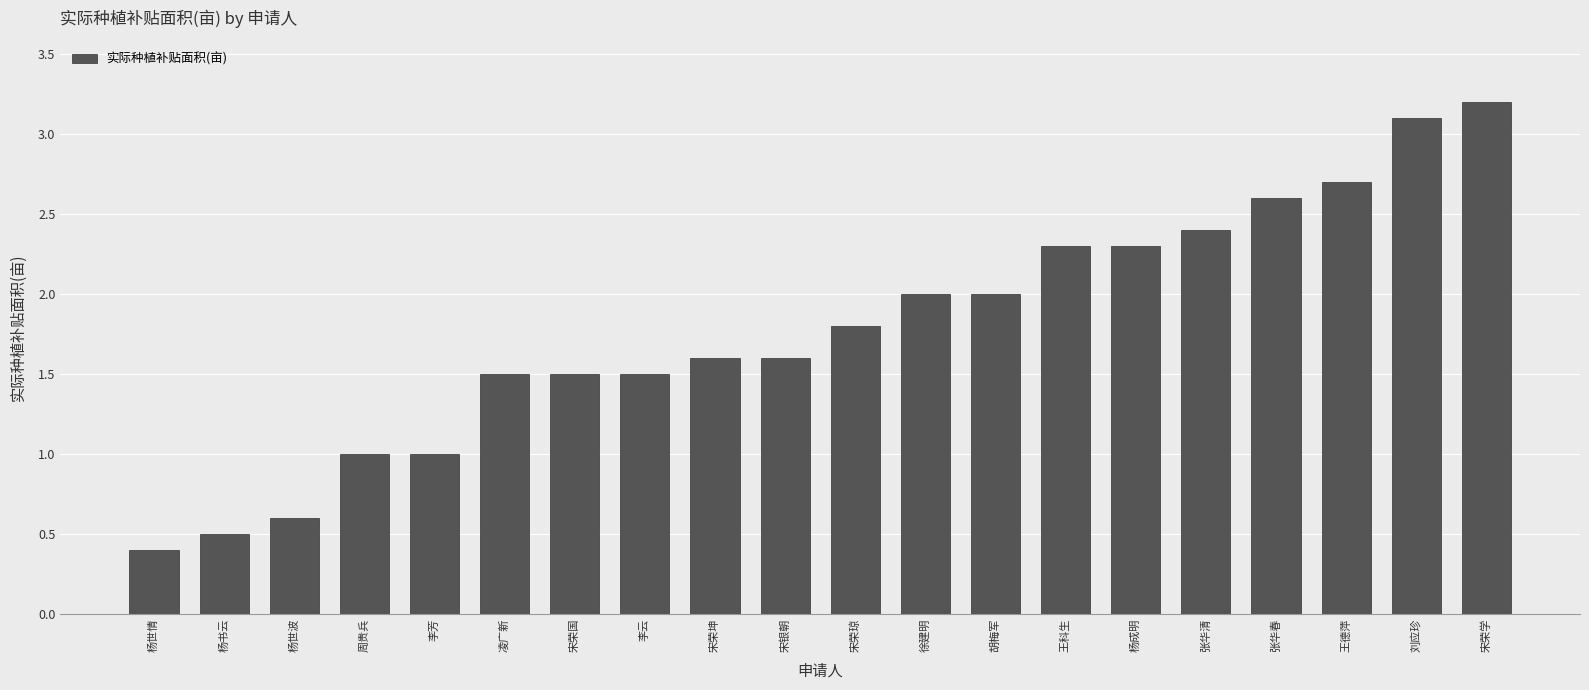

Are the bars horizontal?

No